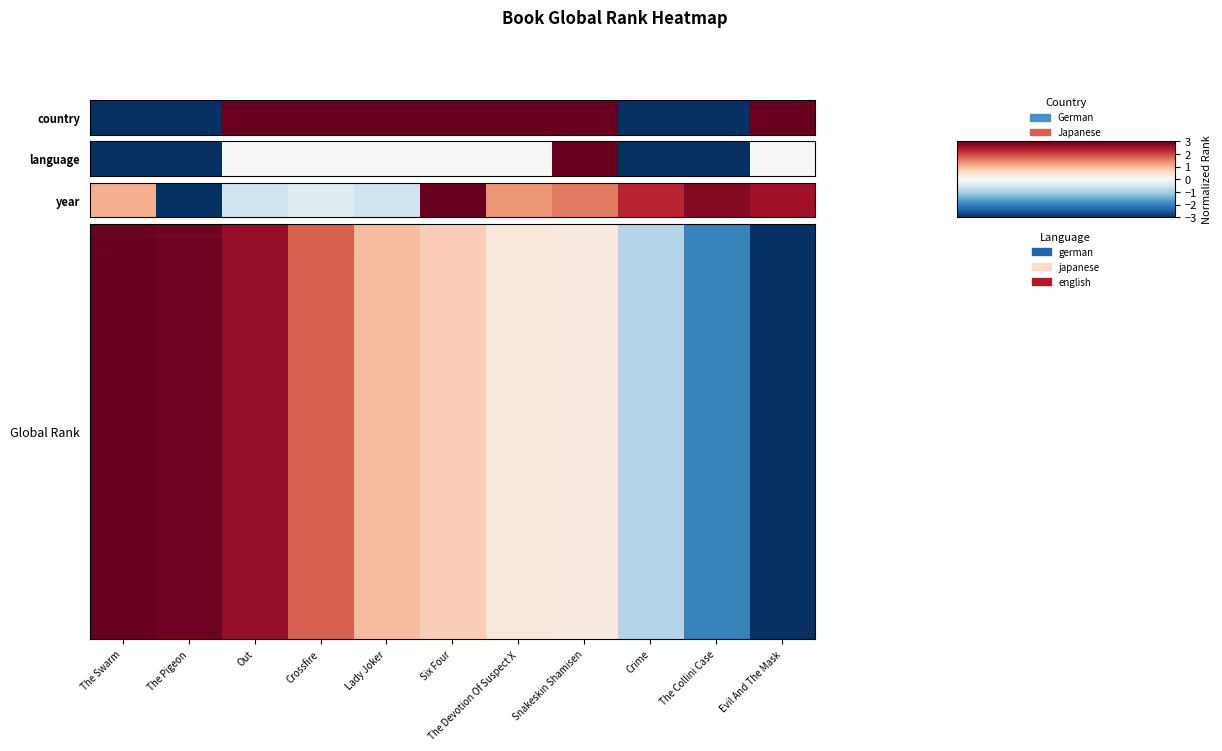

What is the change in value from Snakeskin Shamisen to Crime?

-1.2